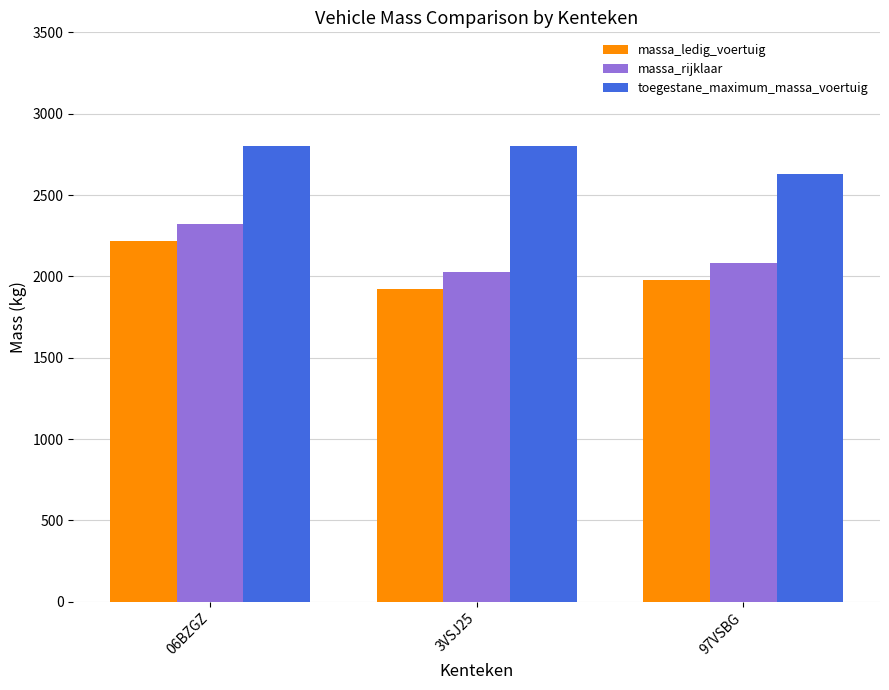

Reading left to right, what are all the values shown in this chart?

massa_ledig_voertuig: 2220	1925	1980
massa_rijklaar: 2320	2025	2080
toegestane_maximum_massa_voertuig: 2800	2800	2630